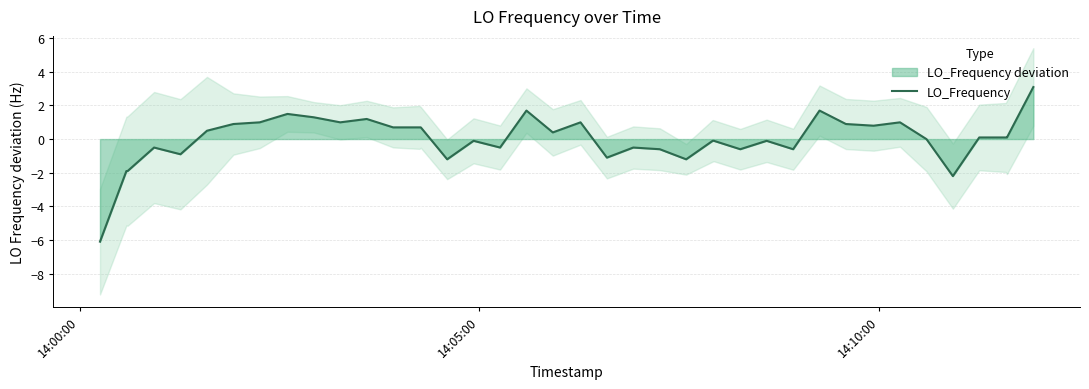

What is the lowest value of the LO_Frequency series?

-6.1